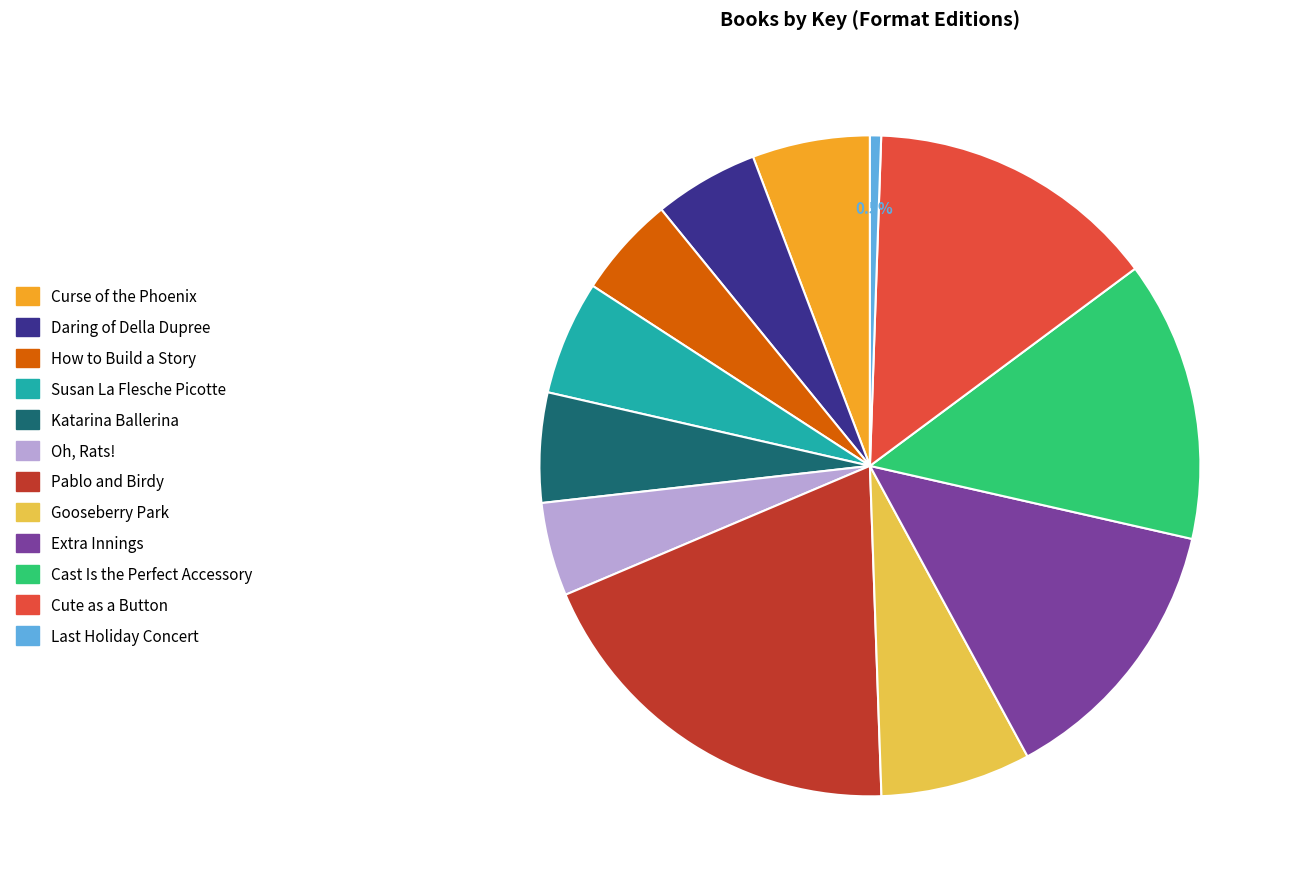

How many slices are in this pie chart?

12